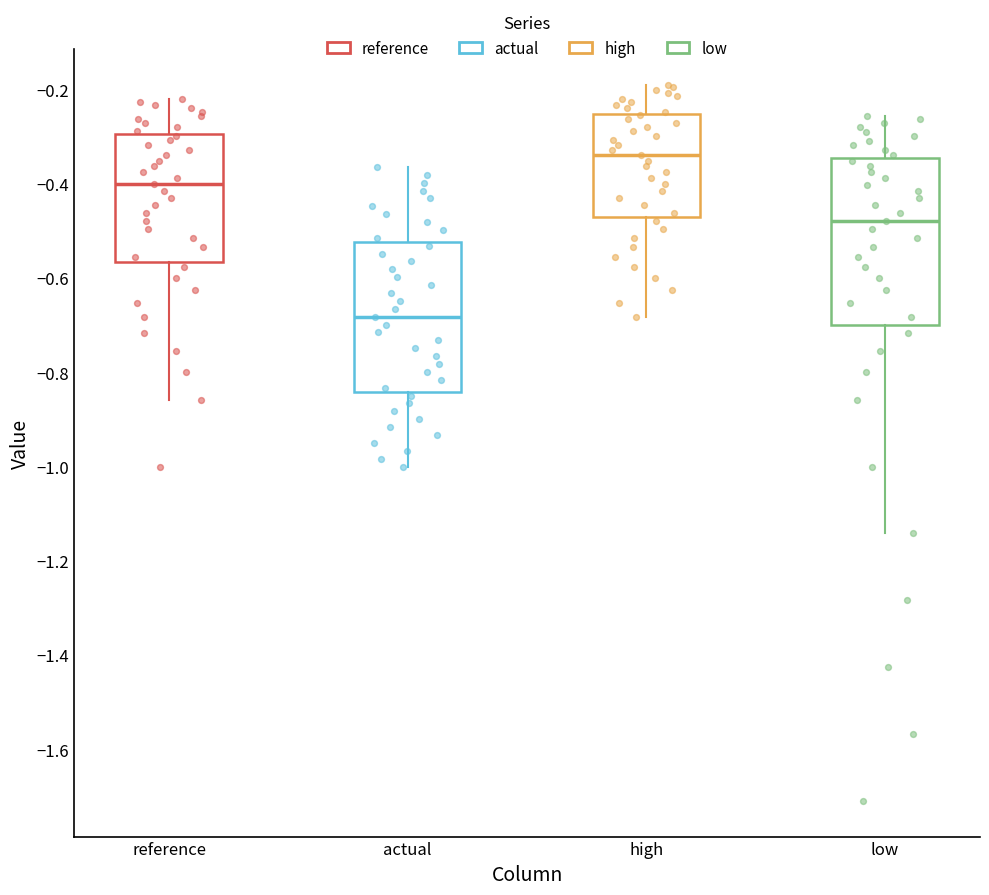

Reading left to right, read every box against the y-axis: the position of its median line, the range the box covers, and the ends of its whiskers. The values are not printed on the chart, so give them approximately, as read against the axis.

reference: median -0.40, box -0.56 to -0.30, whiskers -0.86 to -0.22
actual: median -0.68, box -0.84 to -0.52, whiskers -1.00 to -0.36
high: median -0.34, box -0.46 to -0.26, whiskers -0.68 to -0.18
low: median -0.48, box -0.70 to -0.34, whiskers -1.14 to -0.26